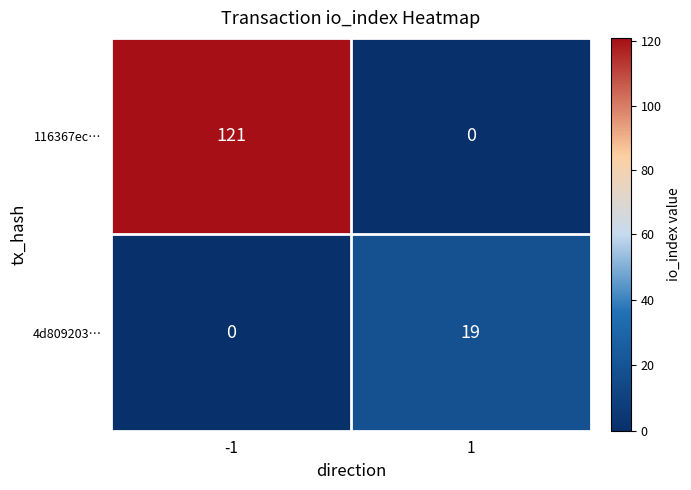

What value does the 4d809203… series have at 1?

19